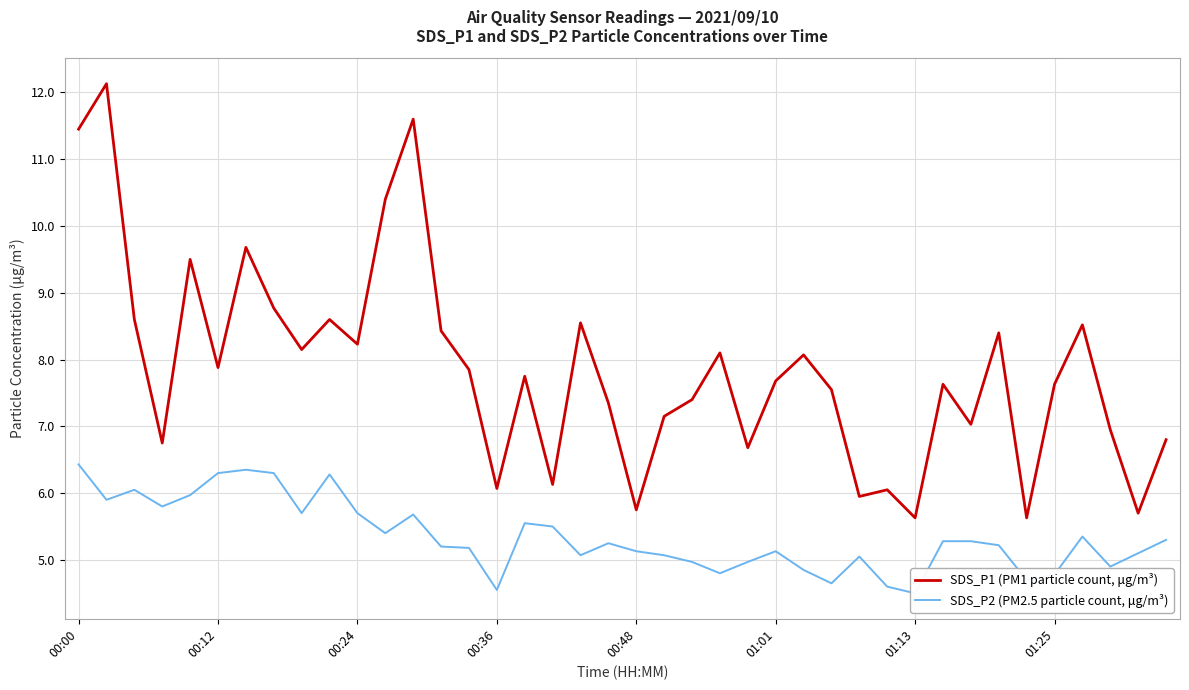

What is the difference between the second highest and minimum values in the SDS_P1 (PM1 particle count, μg/m³) series?

6.0